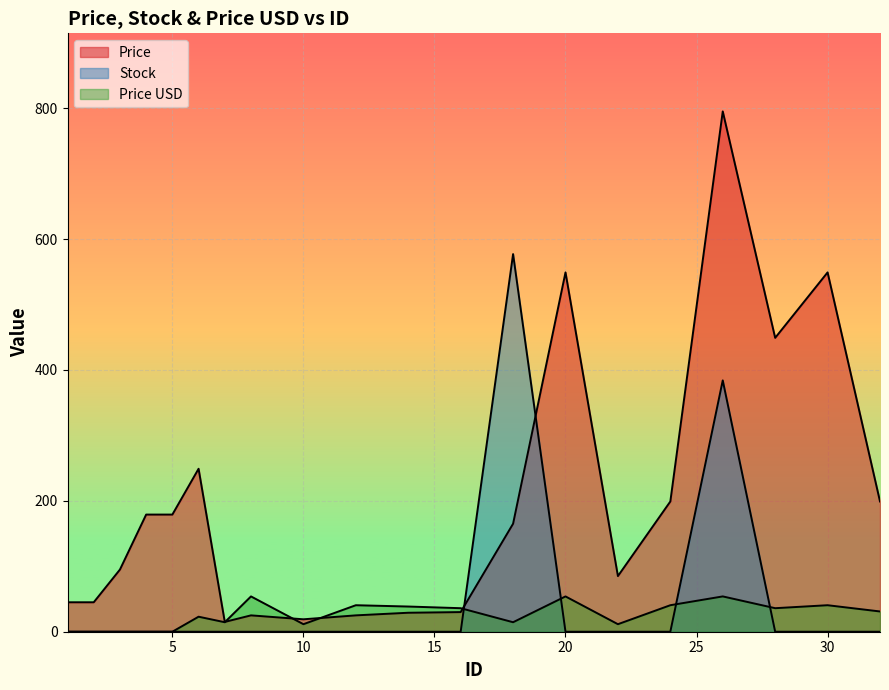

Which series has the largest range (max minus min)?

Price